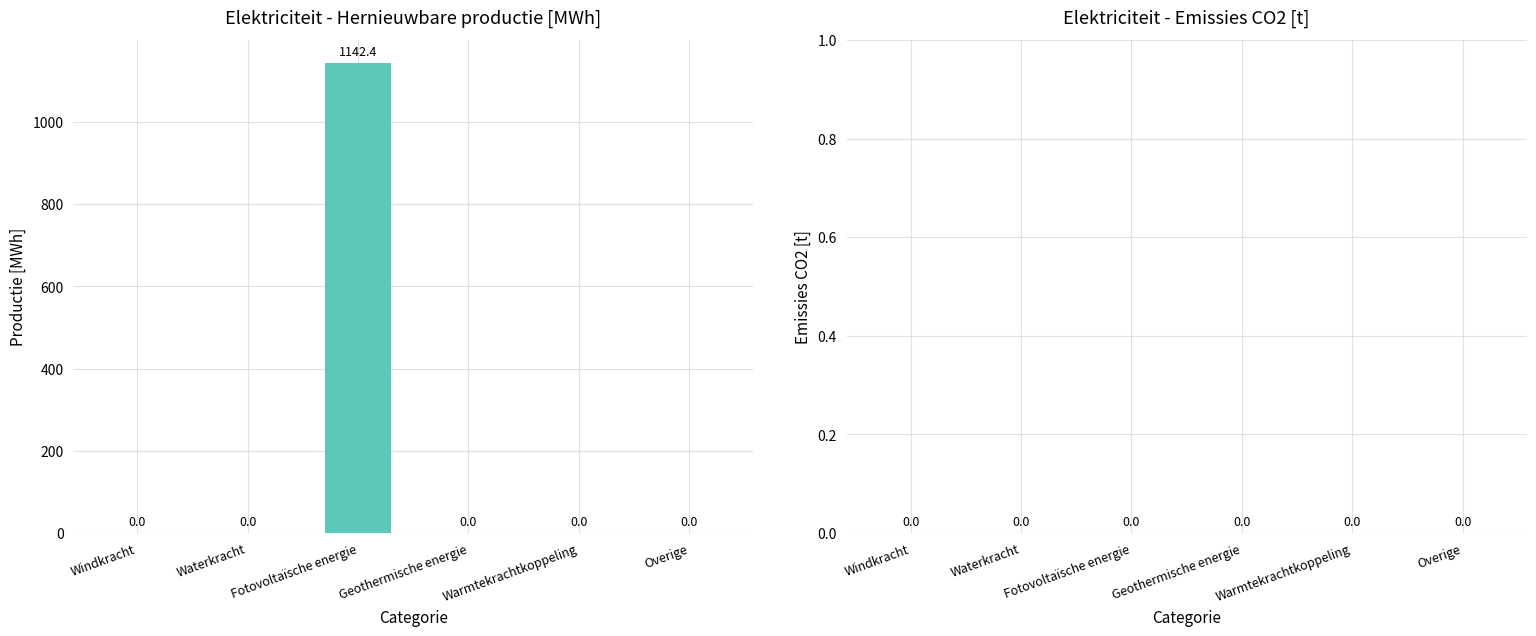

The value at Fotovoltaïsche energie is 1973.9. True or false?

False